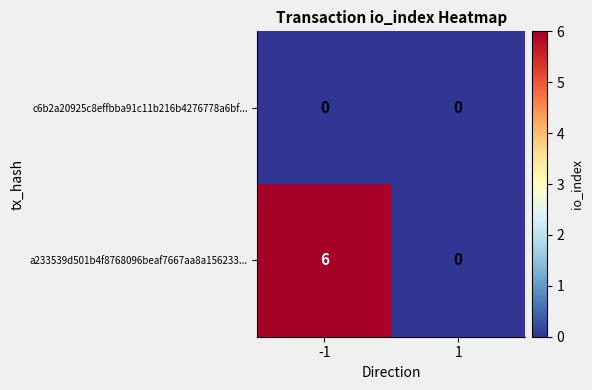

Which series changed the most between -1 and 1?

a233539d501b4f8768096beaf7667aa8a156233...